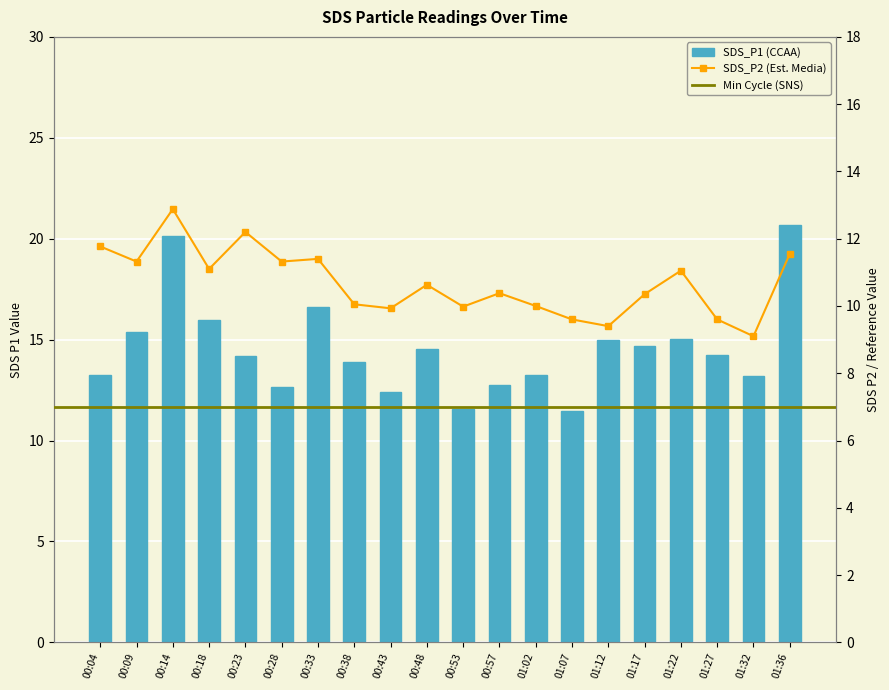

Where does the SDS_P1 series first go above 14?

00:09